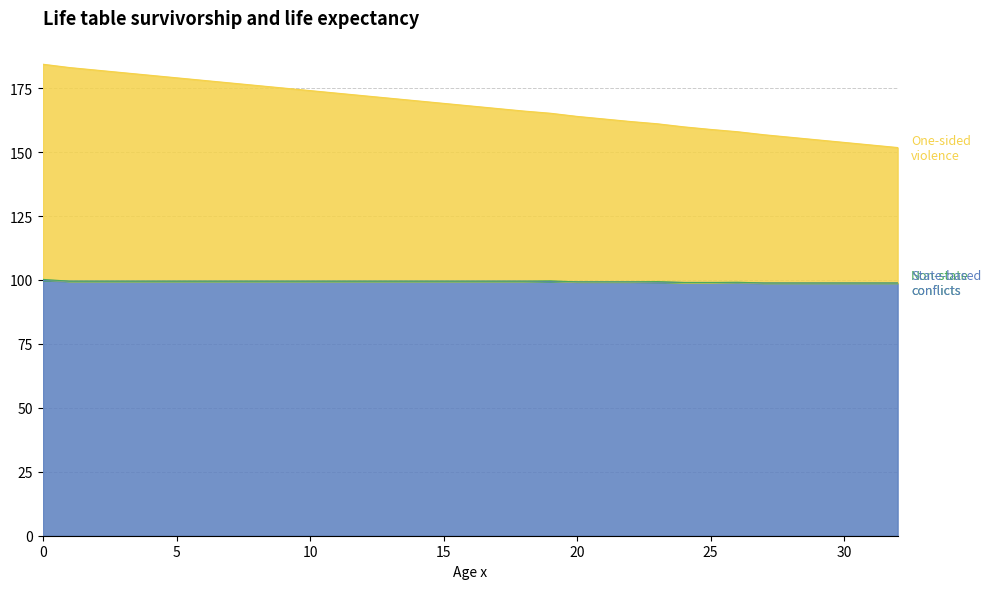

How many data points in State-based conflicts are above 99?

26